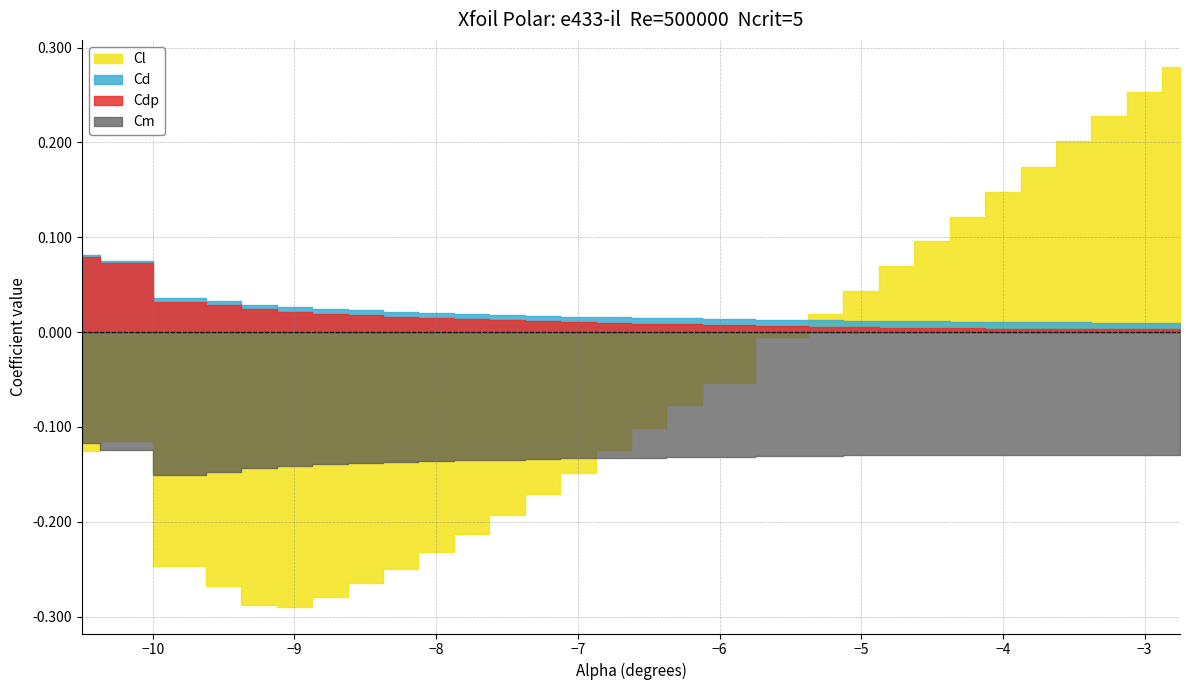

True or false: Cm and Cd intersect in this chart.

False